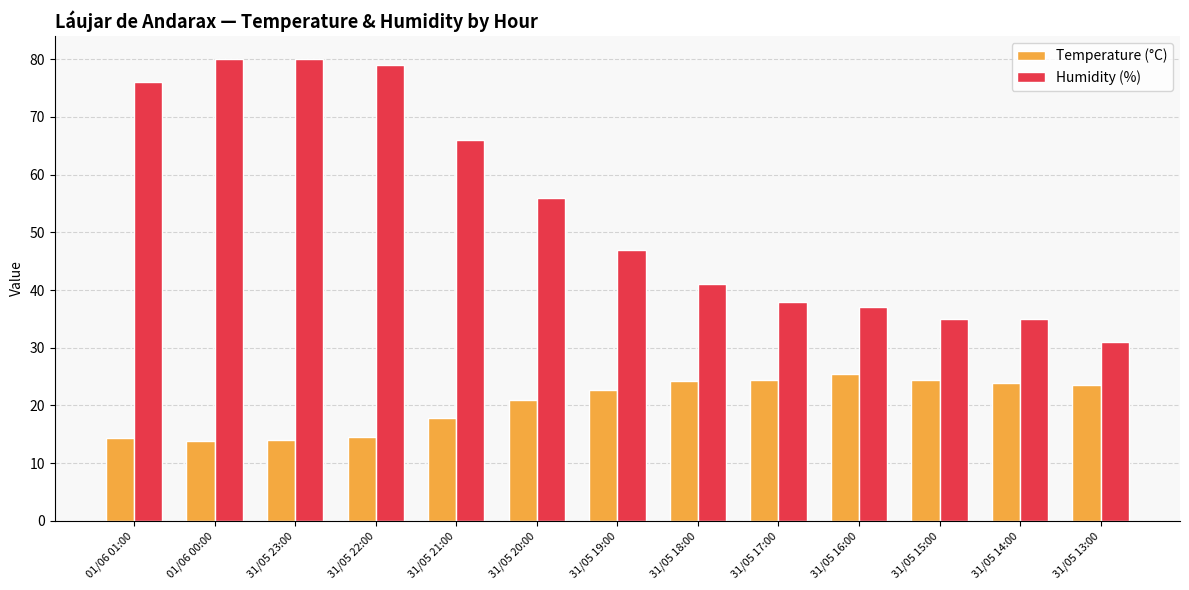

How many data points in Temperature (°C) are less than 22?

6